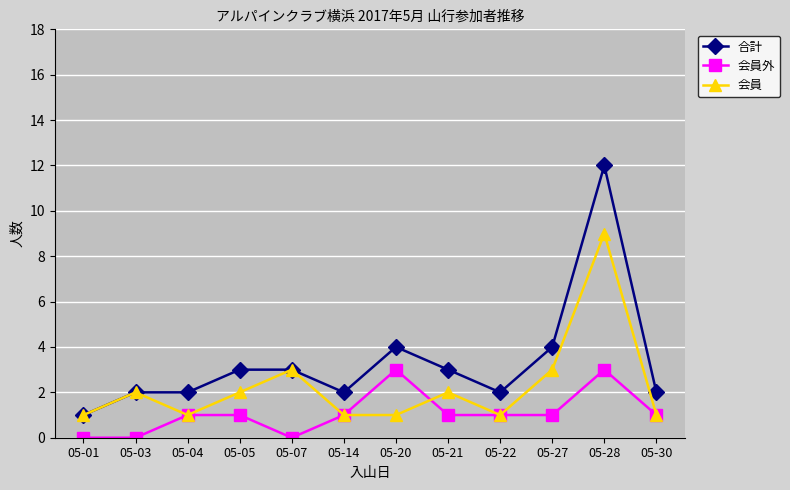

Which label corresponds to the largest value in the chart?

05-28